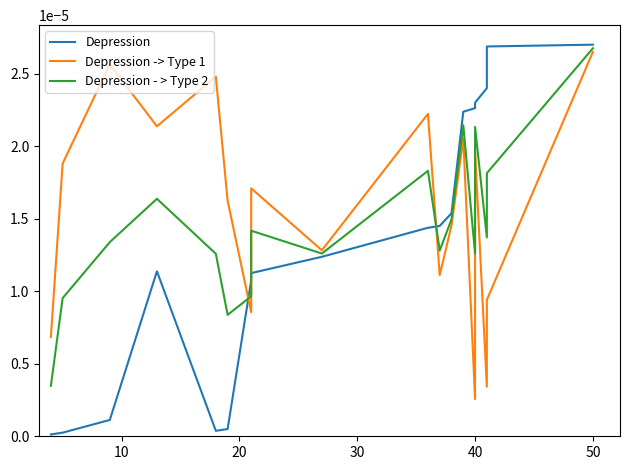

How many lines are shown in the chart?

3